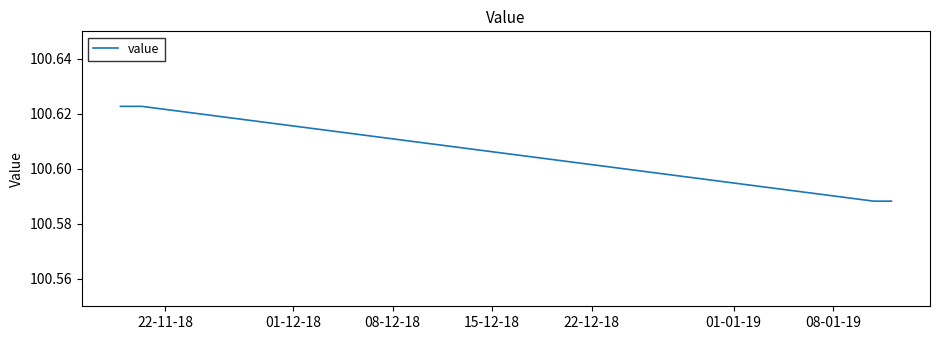

Count the values in the range 100 to 101.

4